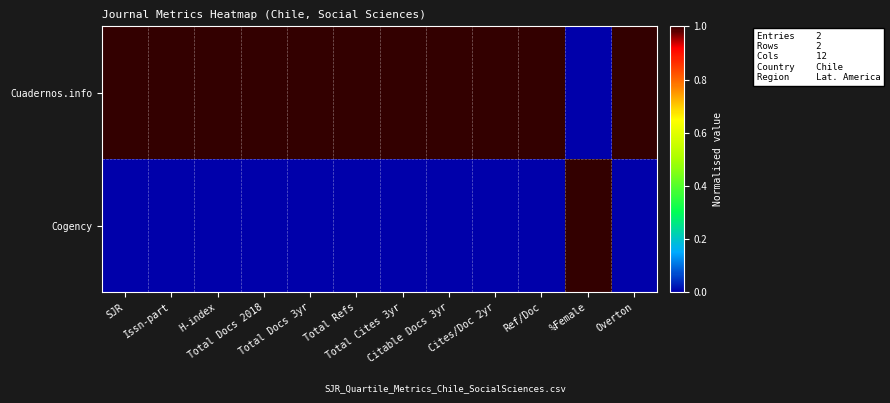

What is the difference between the highest and lowest values at Cites/Doc 2yr?

1